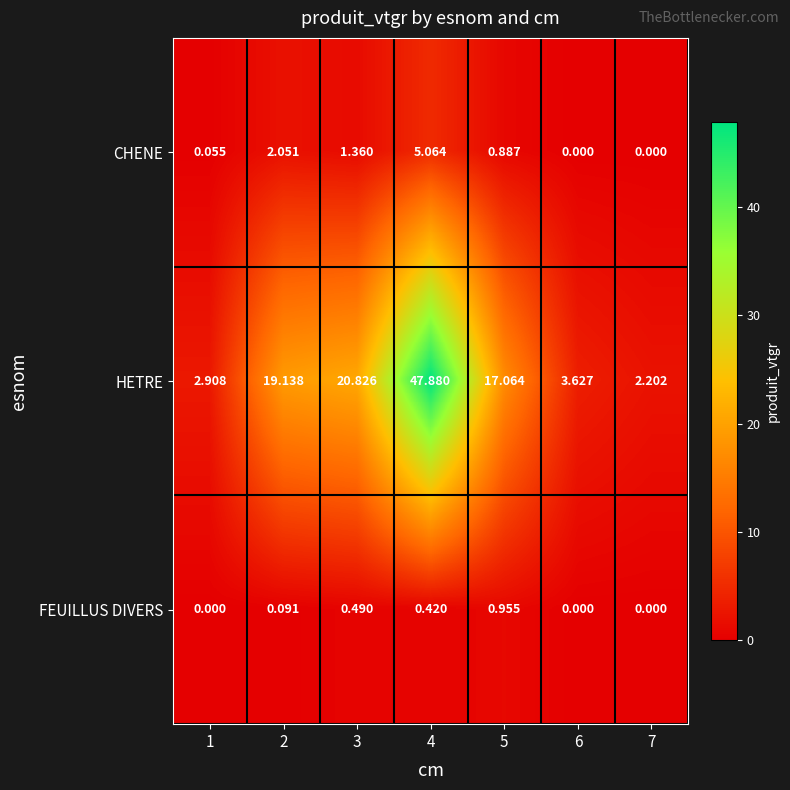

How many data points in HETRE are above 17?

4